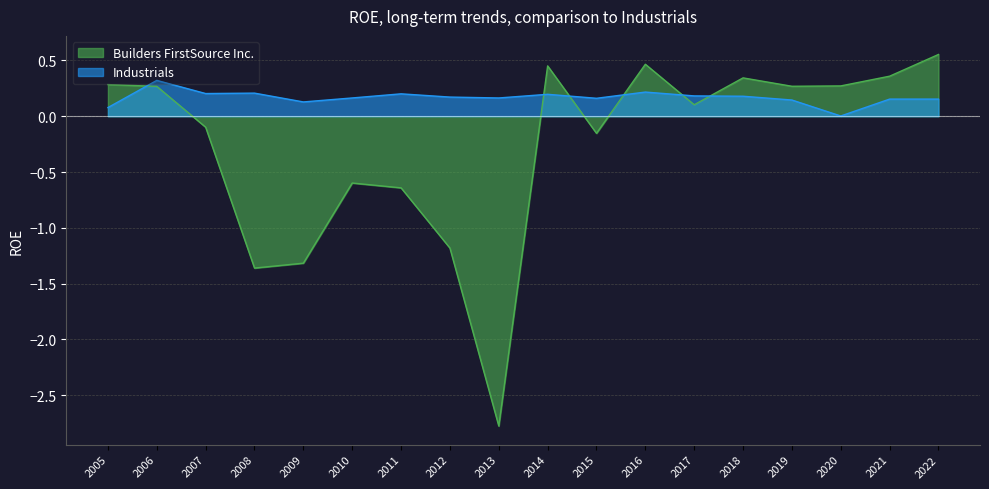

Is it true that Industrials equals 0.2 at 2011?

True